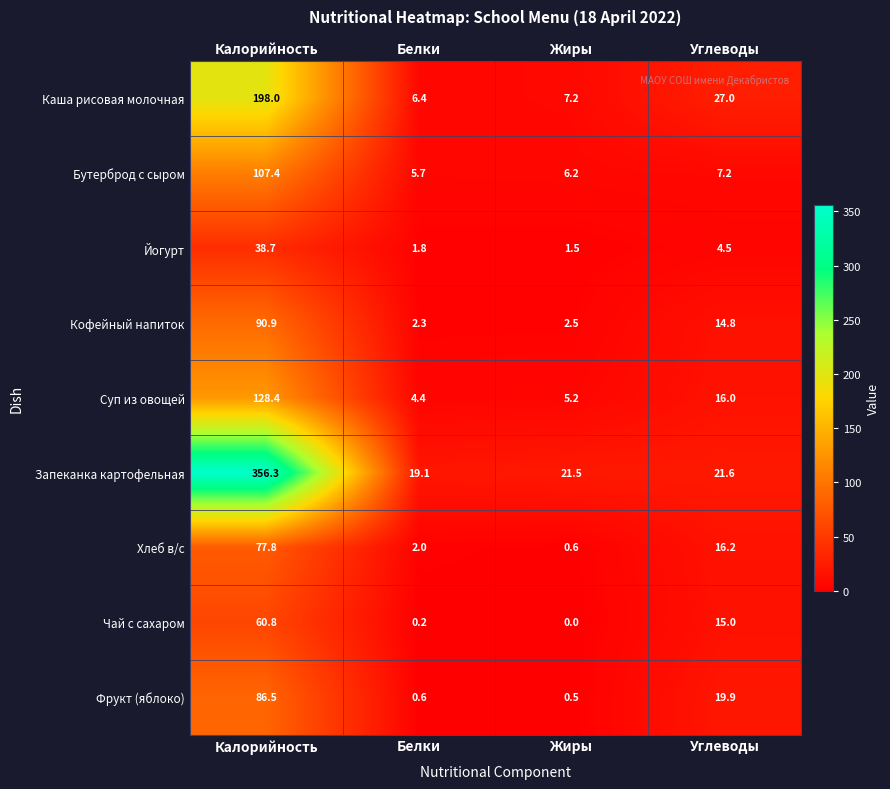

List the series in order of their peak value, lowest first.

Йогурт, Чай с сахаром, Хлеб в/с, Фрукт (яблоко), Кофейный напиток, Бутерброд с сыром, Суп из овощей, Каша рисовая молочная, Запеканка картофельная